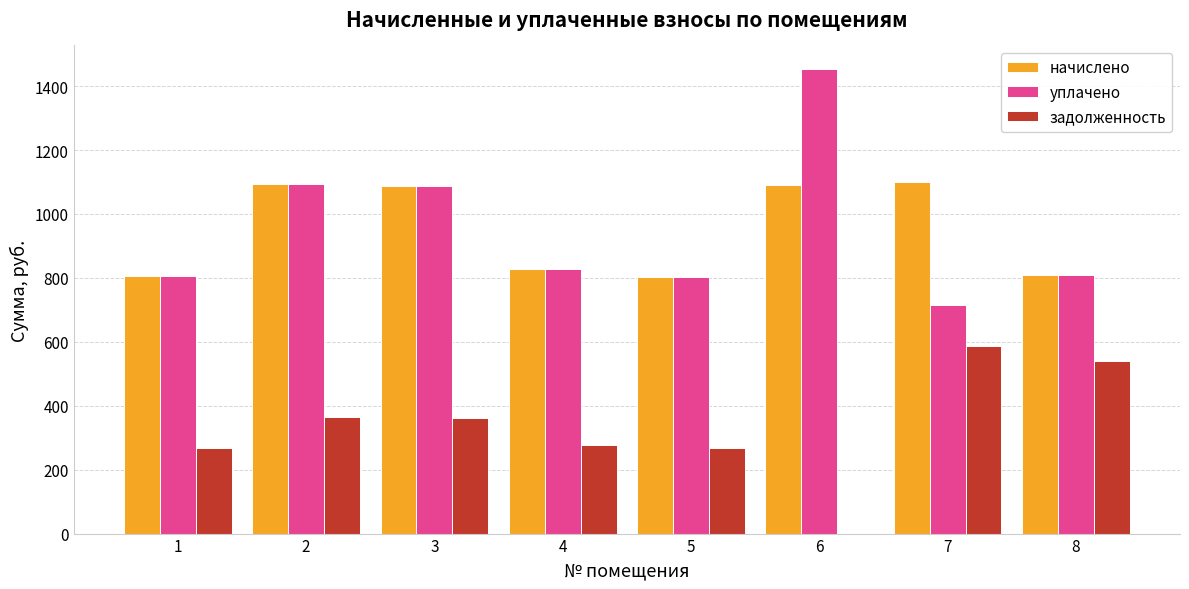

What is the total value across all series at 7?

2400.4